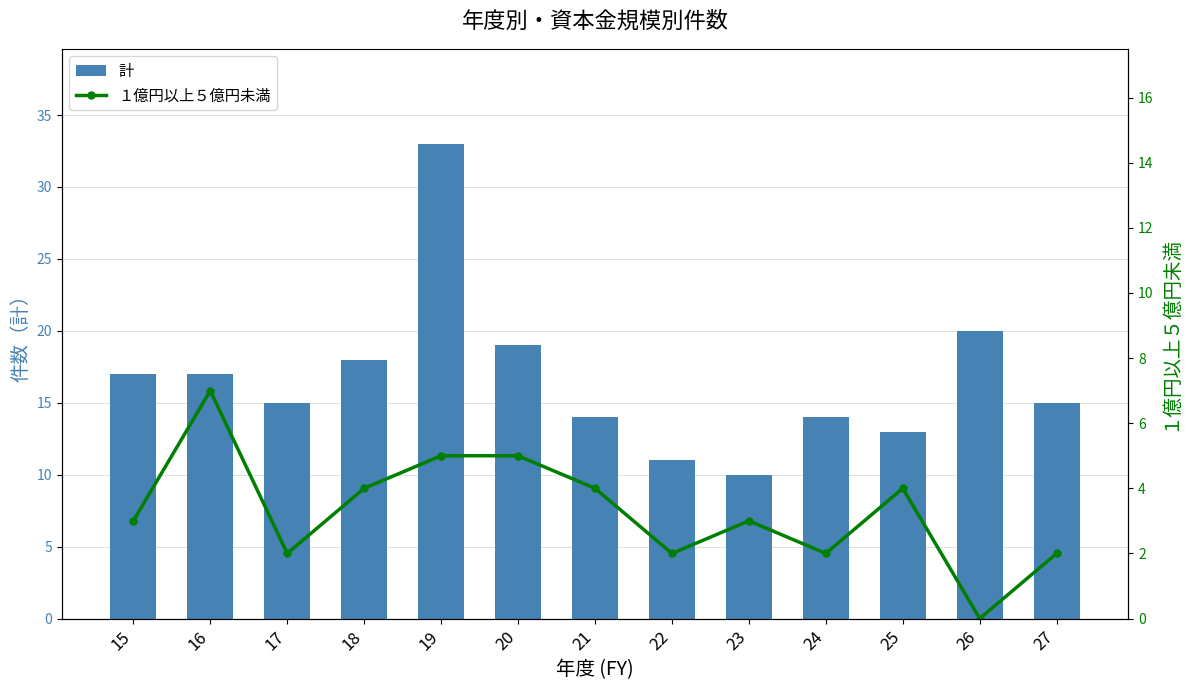

What are all the series names shown in the legend?

計, １億円以上５億円未満